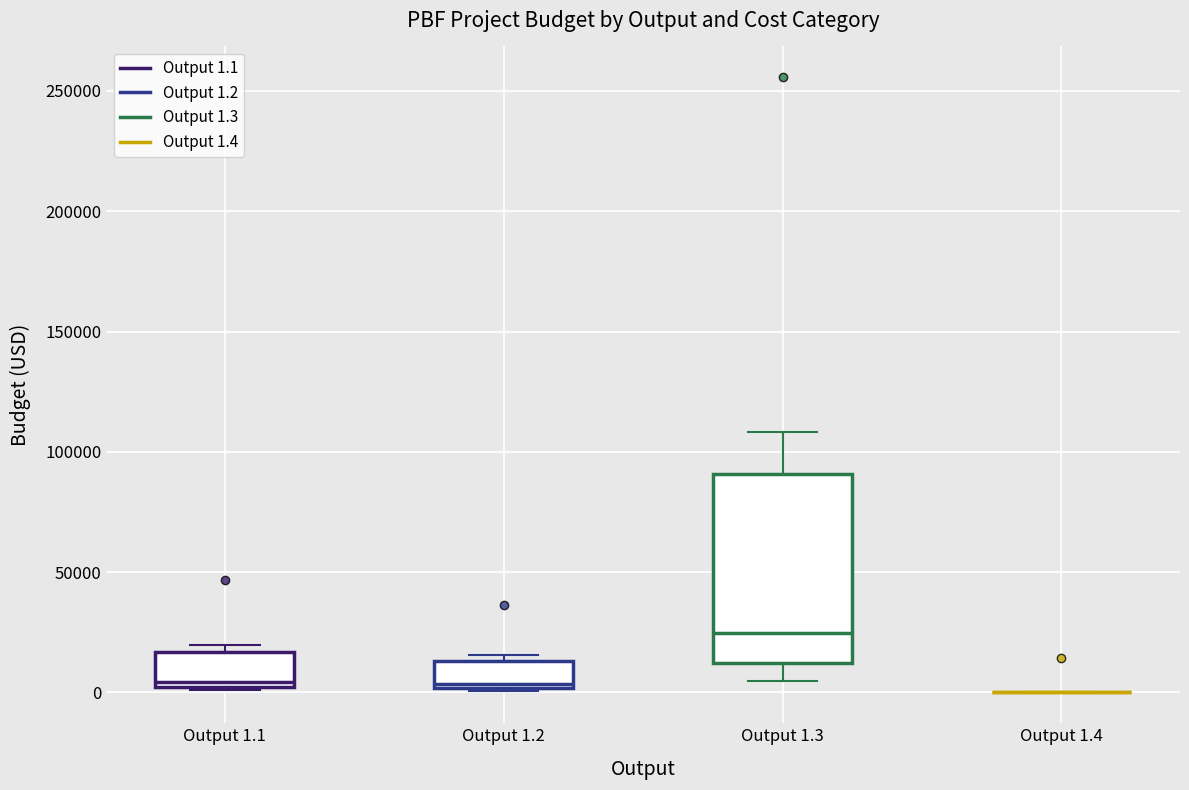

Which box is the tallest, from its lower edge to its upper edge?

Output 1.3